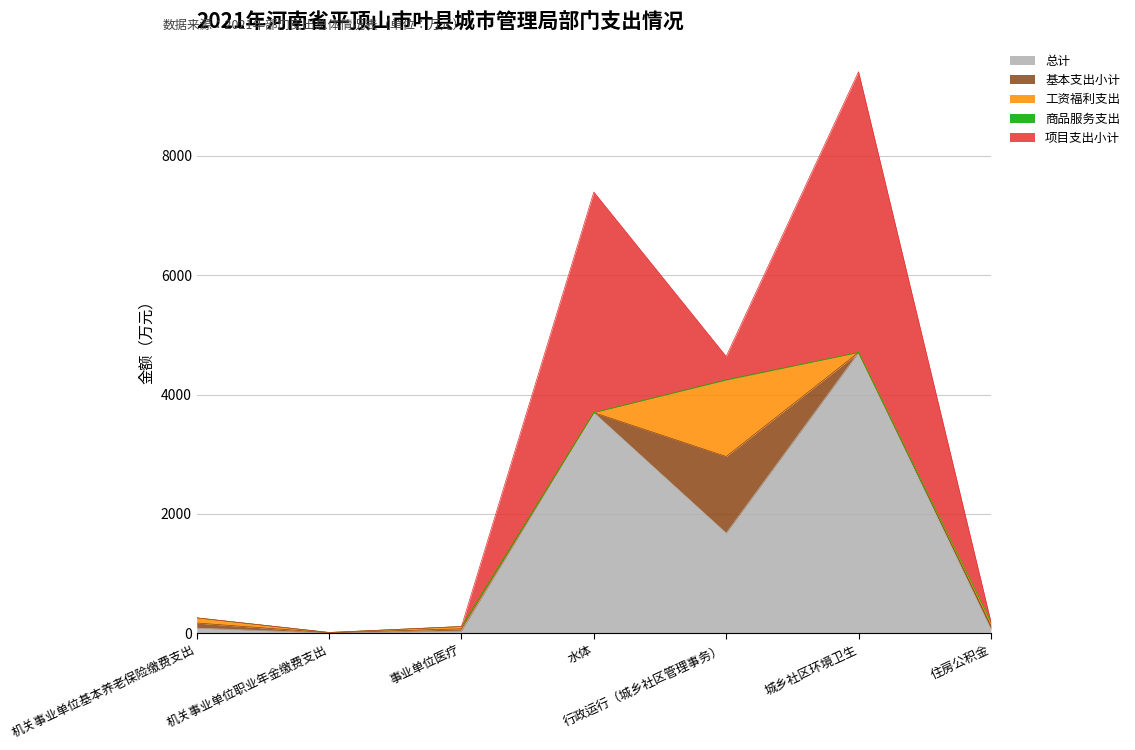

What are all the series names shown in the legend?

总计, 基本支出小计, 工资福利支出, 商品服务支出, 项目支出小计